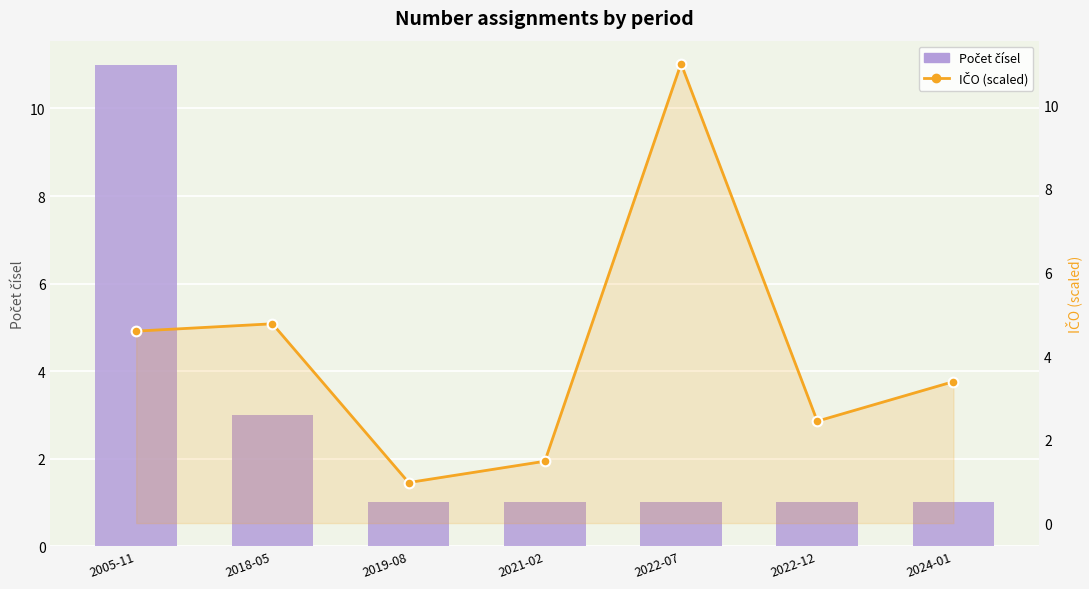

List the series in order of their overall mean, lowest first.

Počet čísel, IČO (scaled)